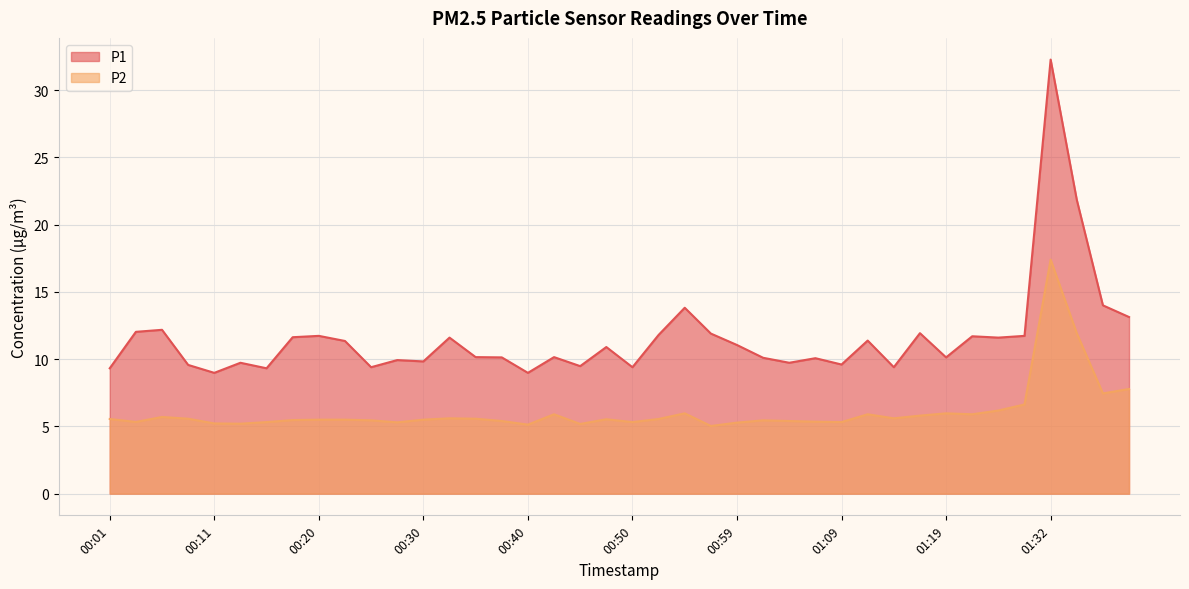

Where is the first local maximum for P1?

00:06